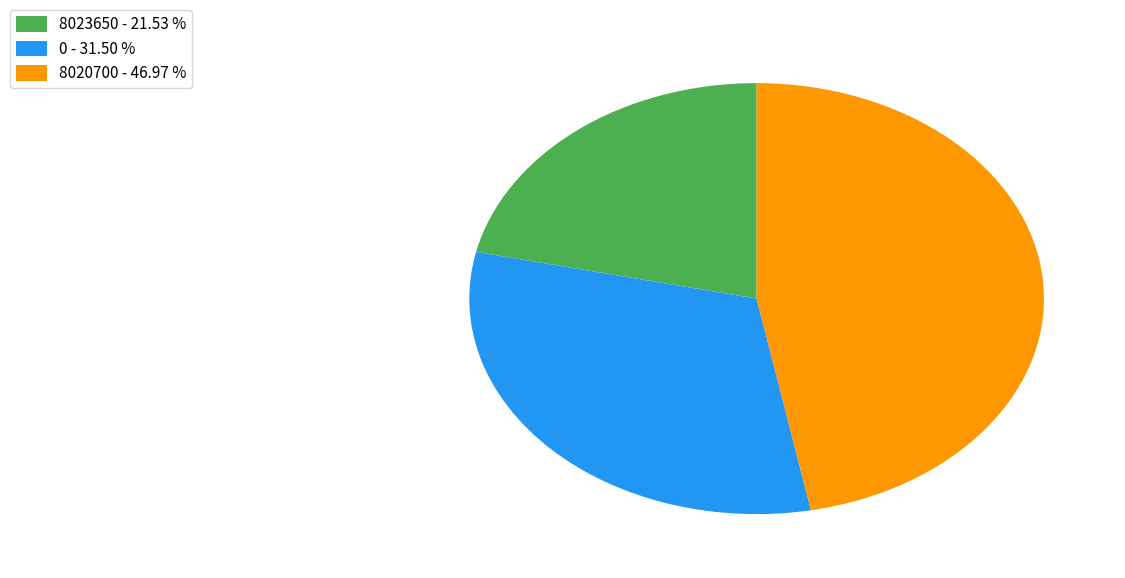

What is the smallest slice in the pie chart?

8023650